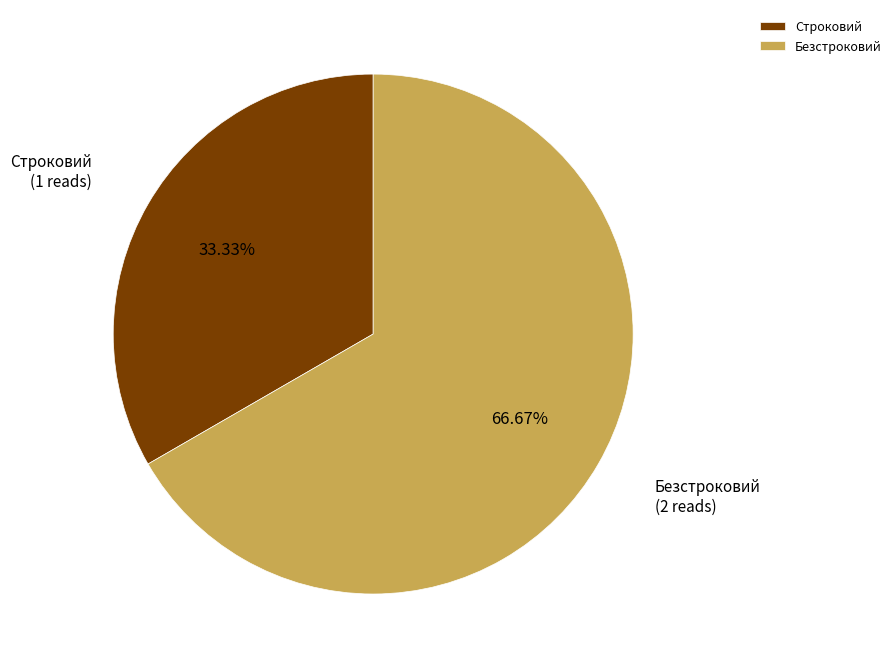

True or false: Строковий accounts for 48% of the total.

False